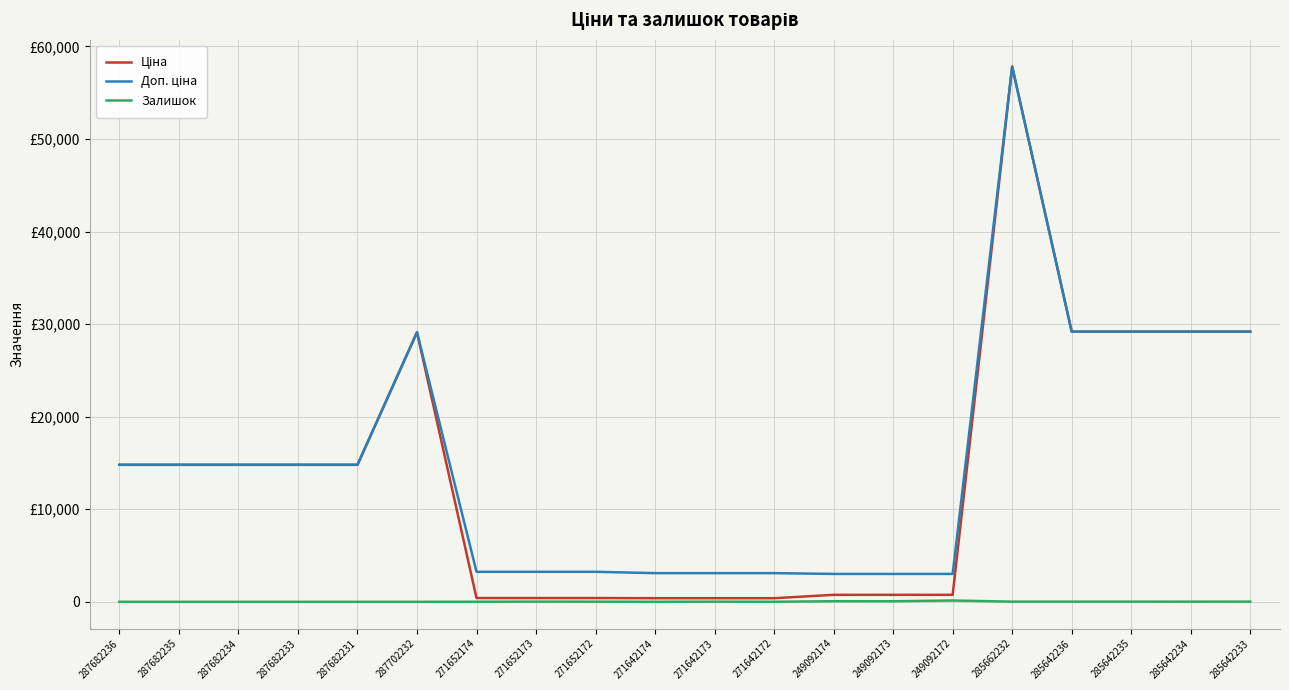

True or false: Ціна and Доп. ціна intersect in this chart.

False